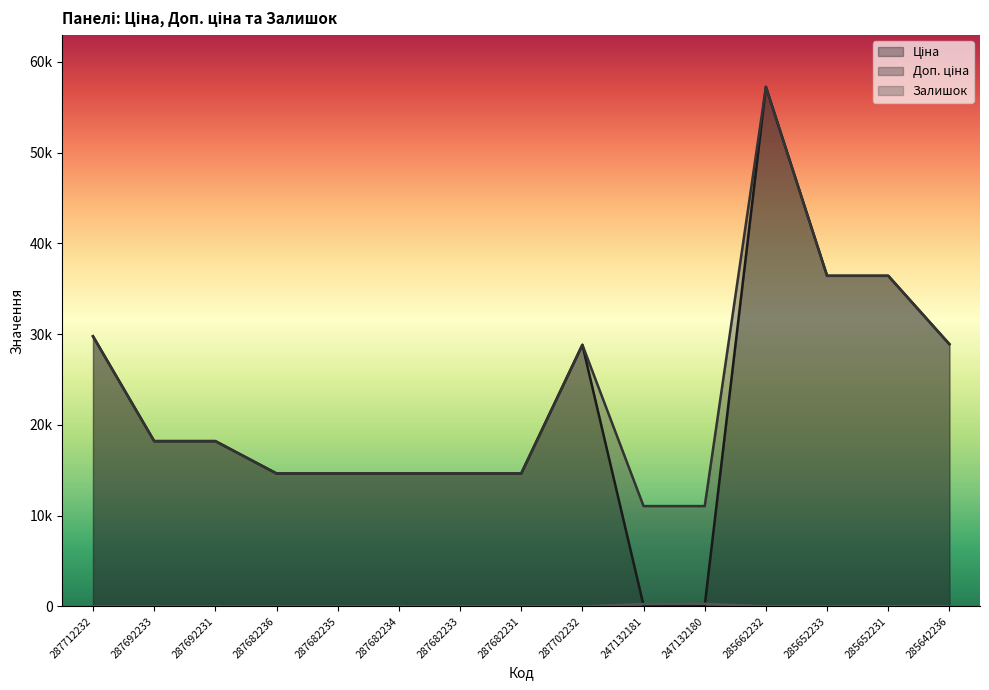

At which category does Ціна reach its first local peak?

287702232